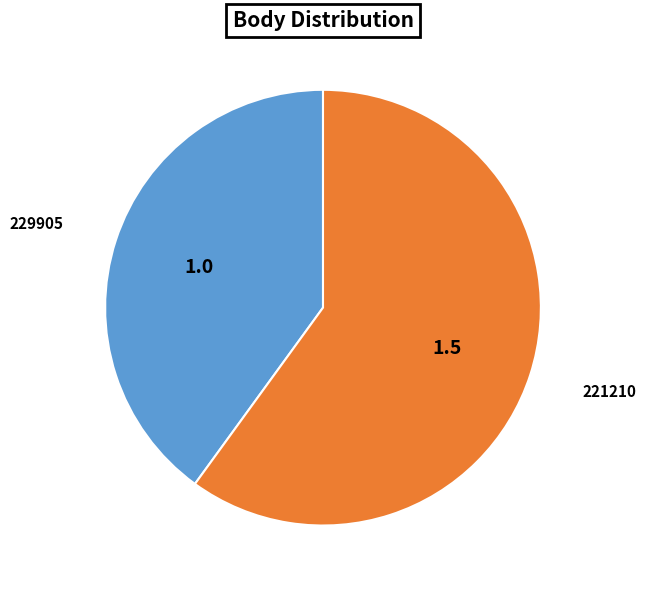

Which slice is the smallest?

229905